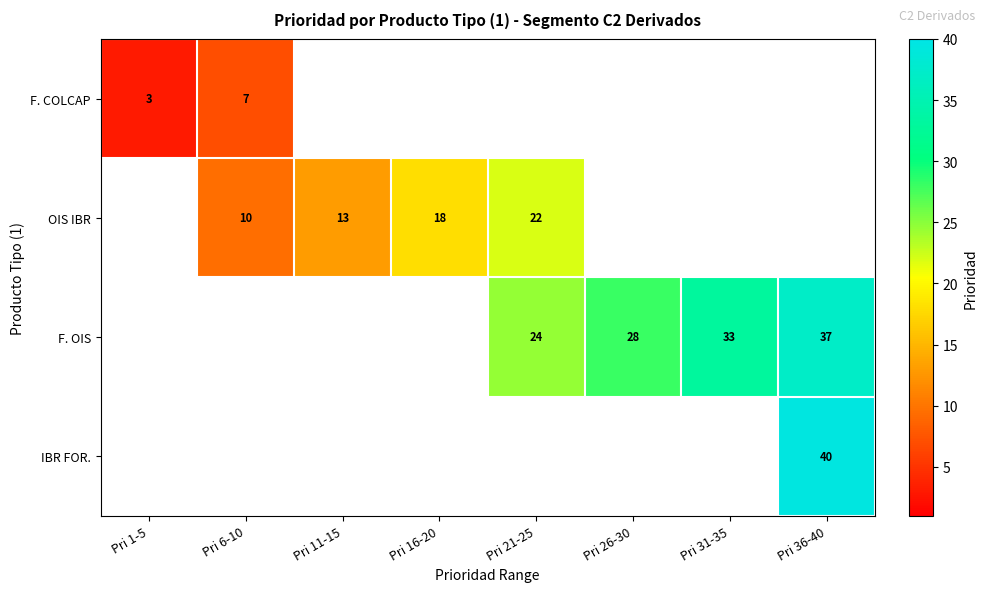

Is it true that OIS IBR equals 4 at Pri 16-20?

False